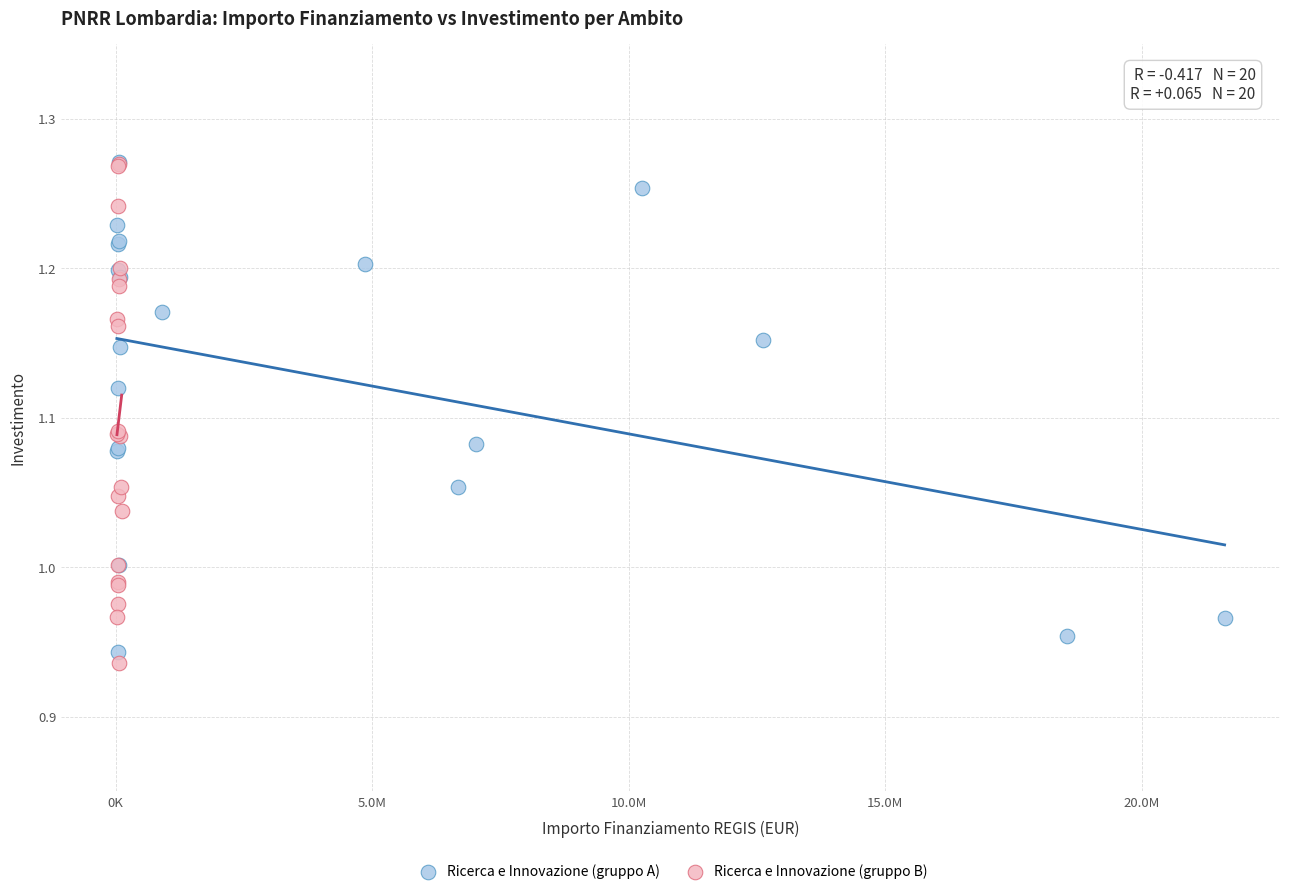

What are all the series names shown in the legend?

Ricerca e Innovazione (gruppo A), Ricerca e Innovazione (gruppo B)